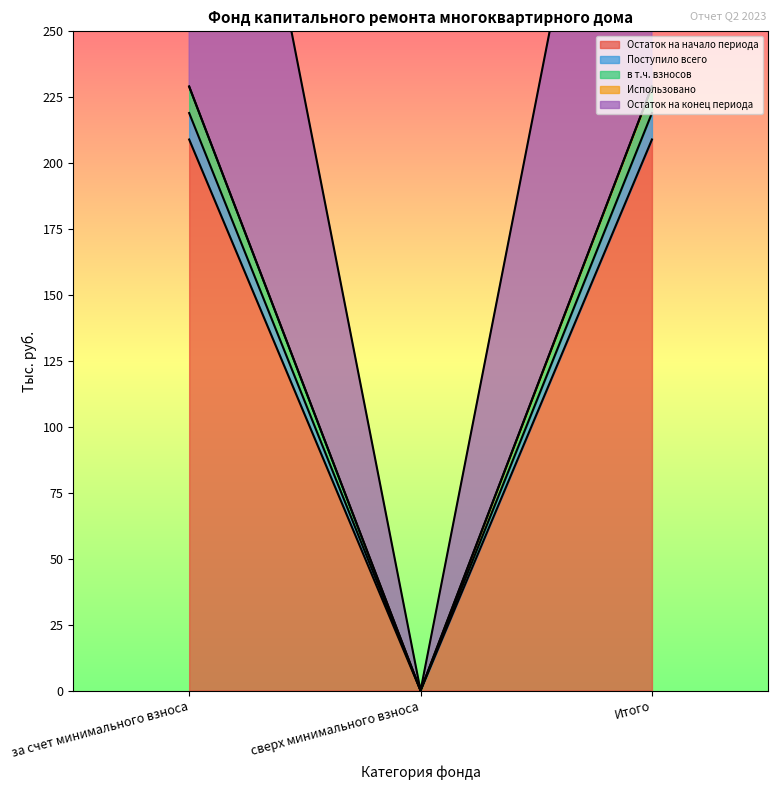

Between сверх минимального взноса and Итого, which is larger?

Итого